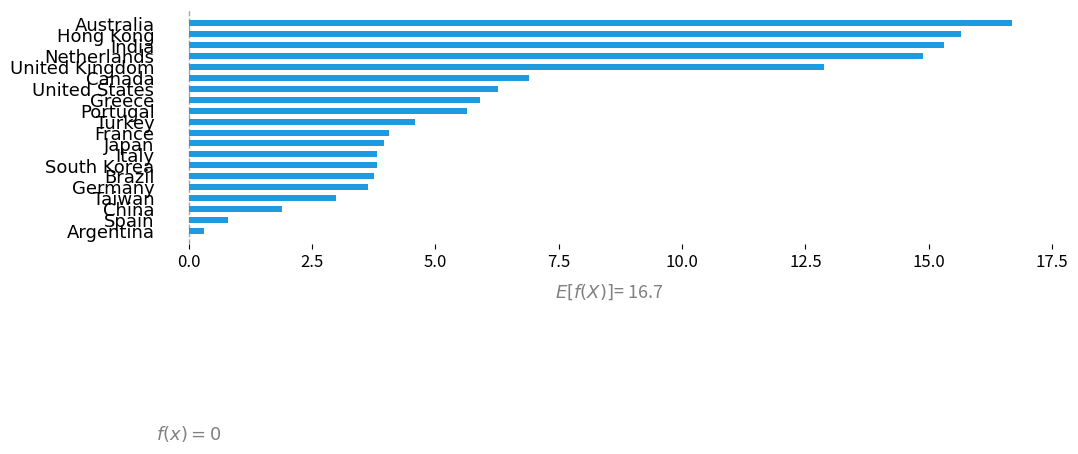

What is the average value?

6.7